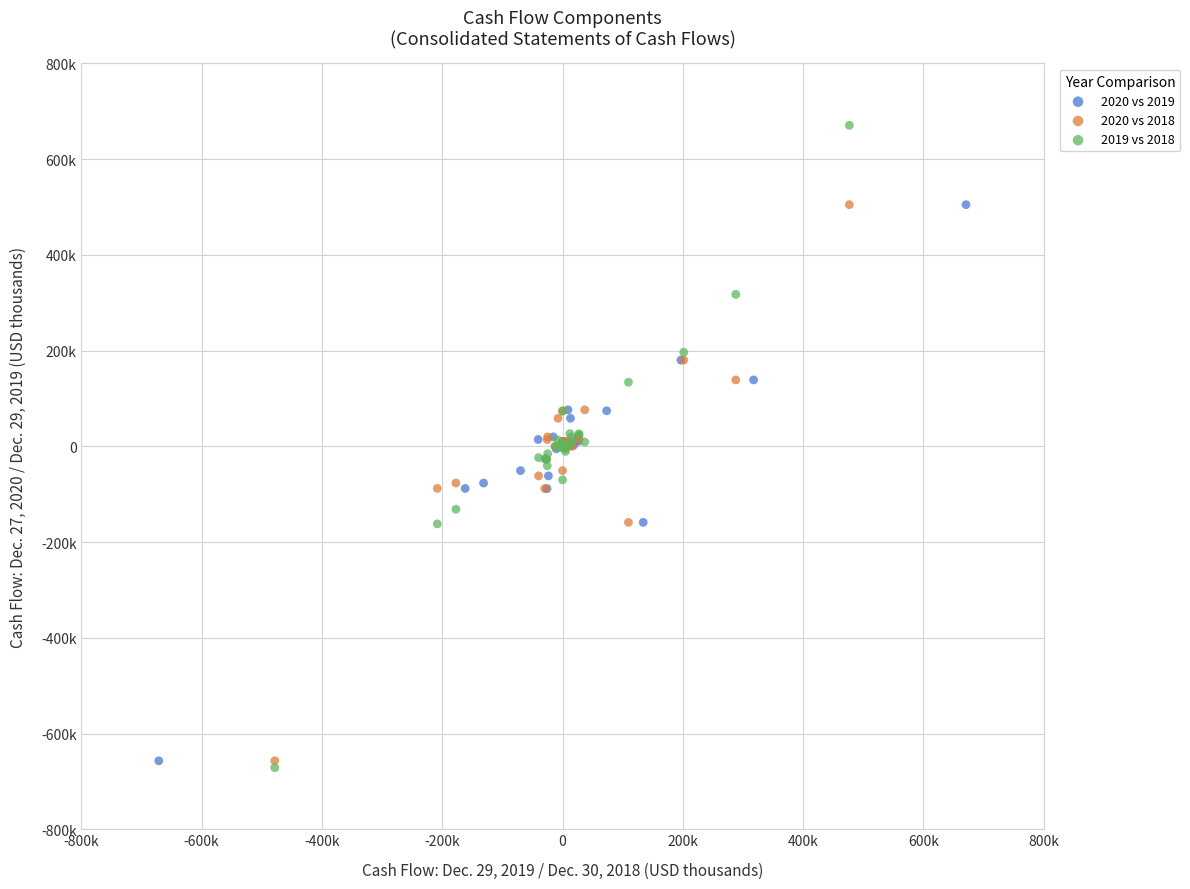

What are all the series names shown in the legend?

2020 vs 2019, 2020 vs 2018, 2019 vs 2018